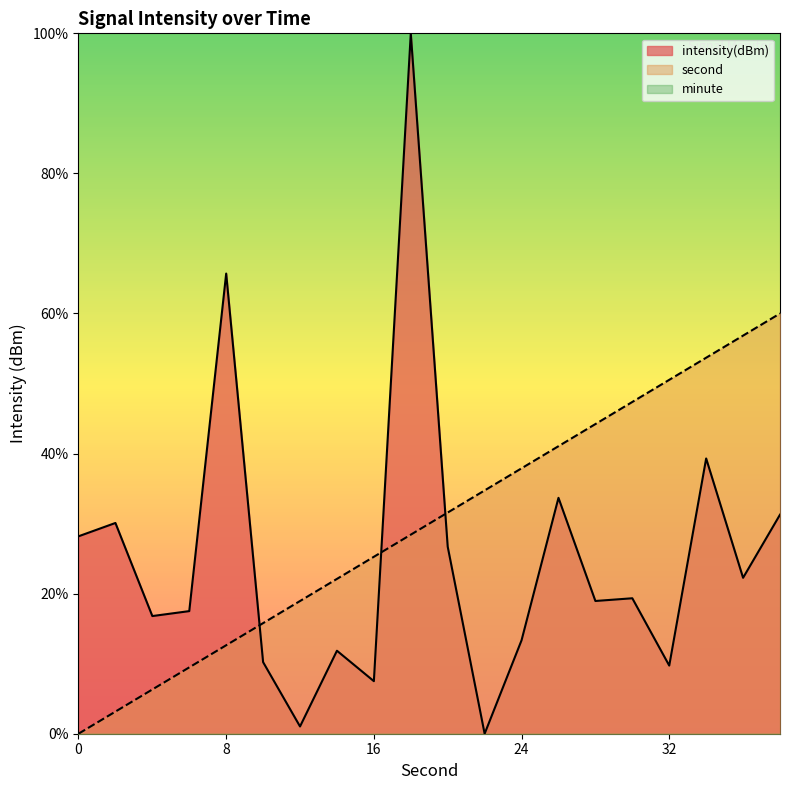

Reading left to right, extract all data points from this chart.

second: 0=0.0	2=3.2	4=6.3	6=9.5	8=12.6	10=15.8	12=18.9	14=22.1	16=25.3	18=28.4	20=31.6	22=34.7	24=37.9	26=41.1	28=44.2	30=47.4	32=50.5	34=53.7	36=56.8	38=60.0
intensity(dBm): 0=28.2	2=30.1	4=16.8	6=17.5	8=65.7	10=10.2	12=1.0	14=11.8	16=7.5	18=100.0	20=26.7	22=0.0	24=13.3	26=33.7	28=19.0	30=19.3	32=9.7	34=39.3	36=22.3	38=31.3